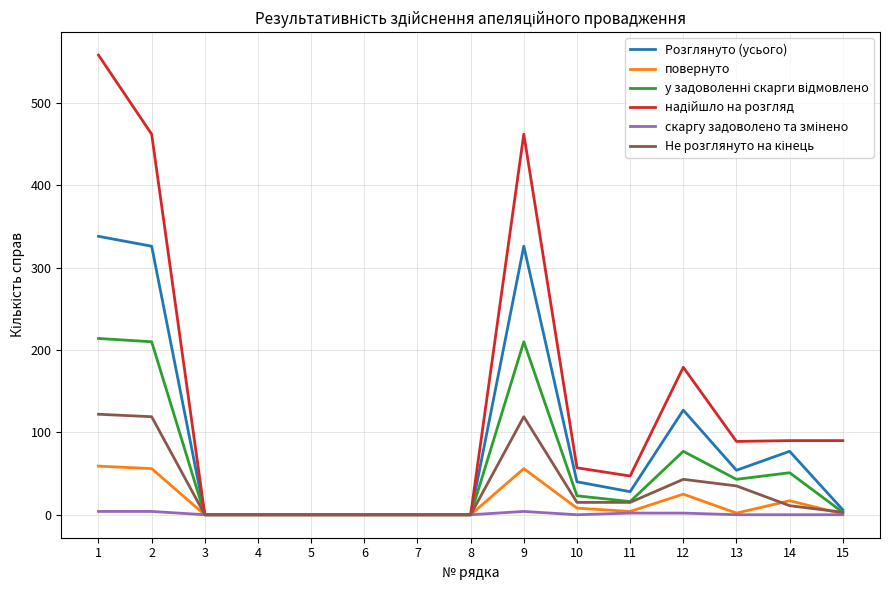

The value of Розглянуто (усього) at 12 is 85. True or false?

False